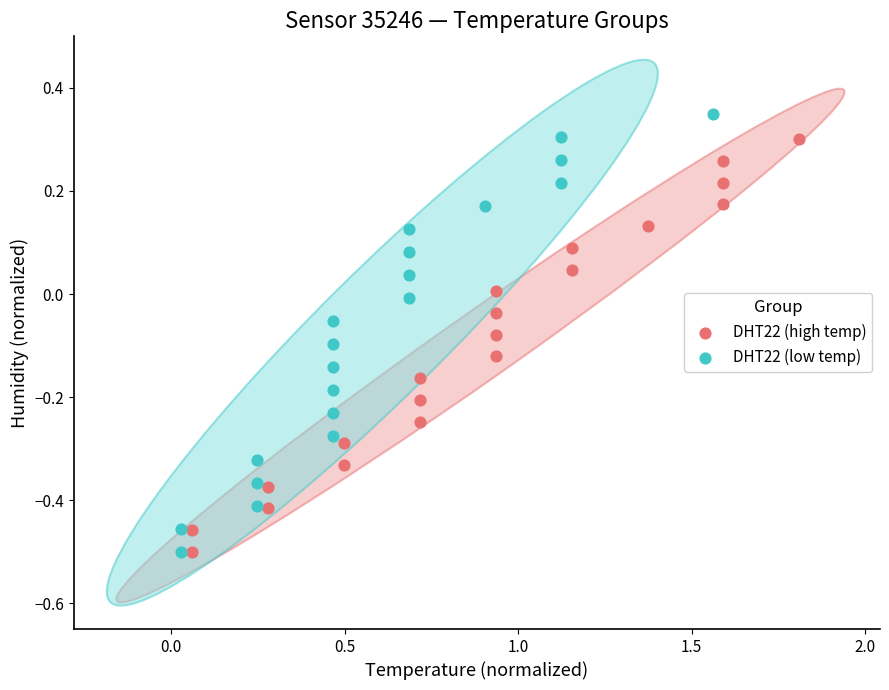

Which series reaches the maximum Y coordinate?

DHT22 (low temp)